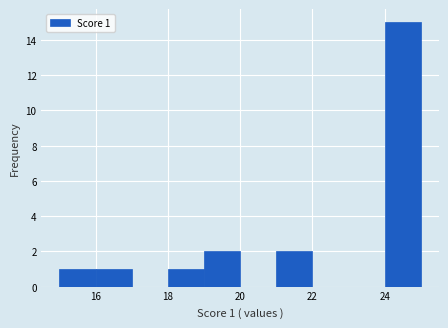

Over which range of the x-axis is the bar tallest?

24 to 25